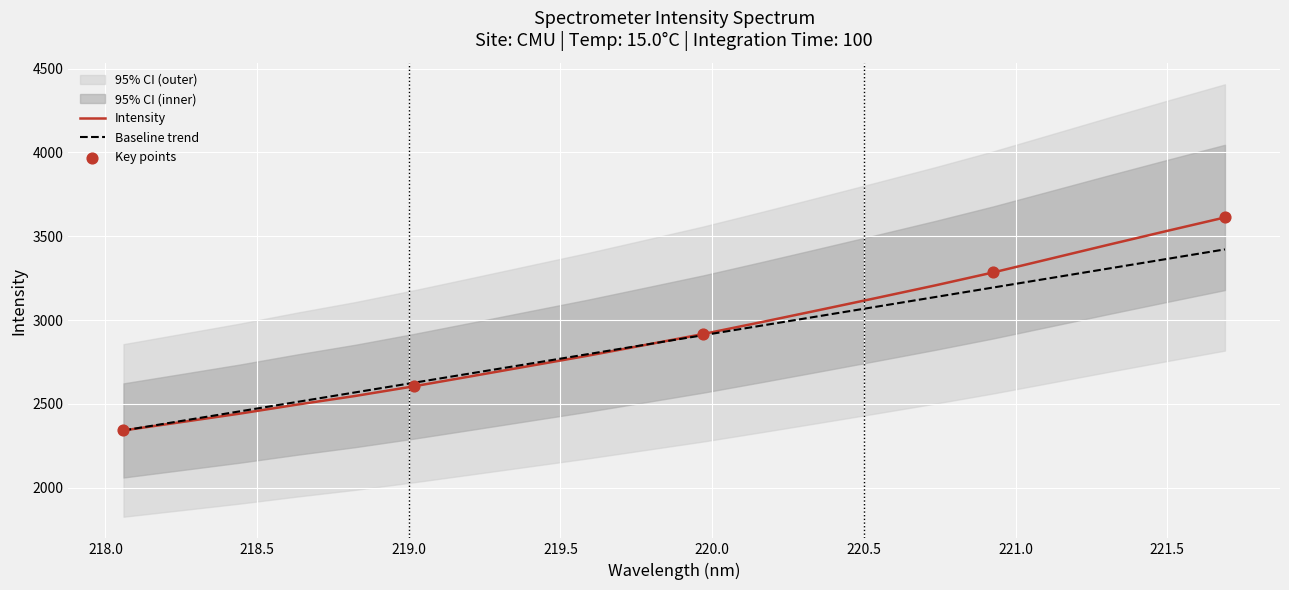

What is the change in value from 219.7801 to 221.6902?

+760.7